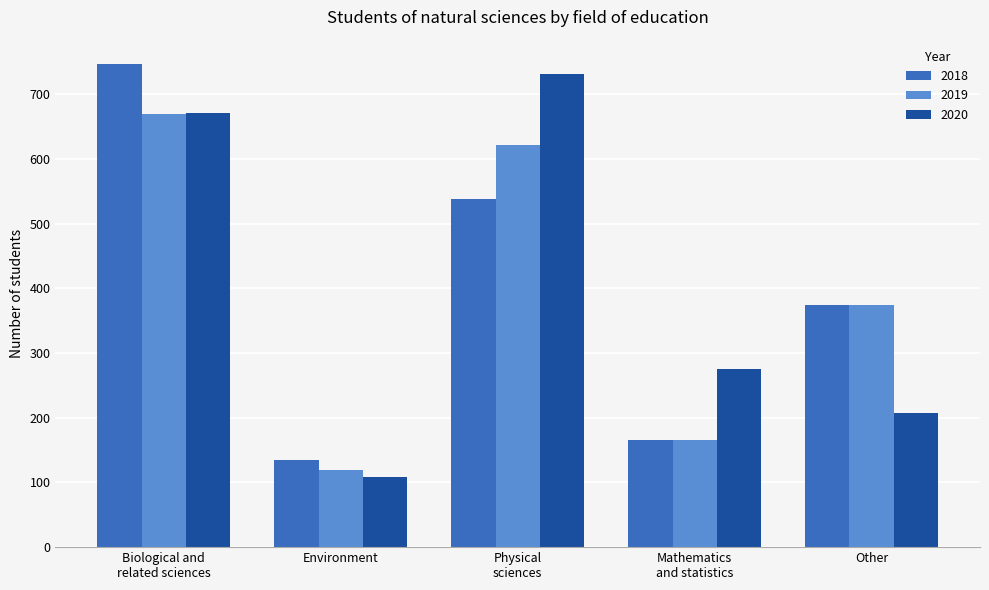

Which category has the lowest value in the 2018 series?

Environment